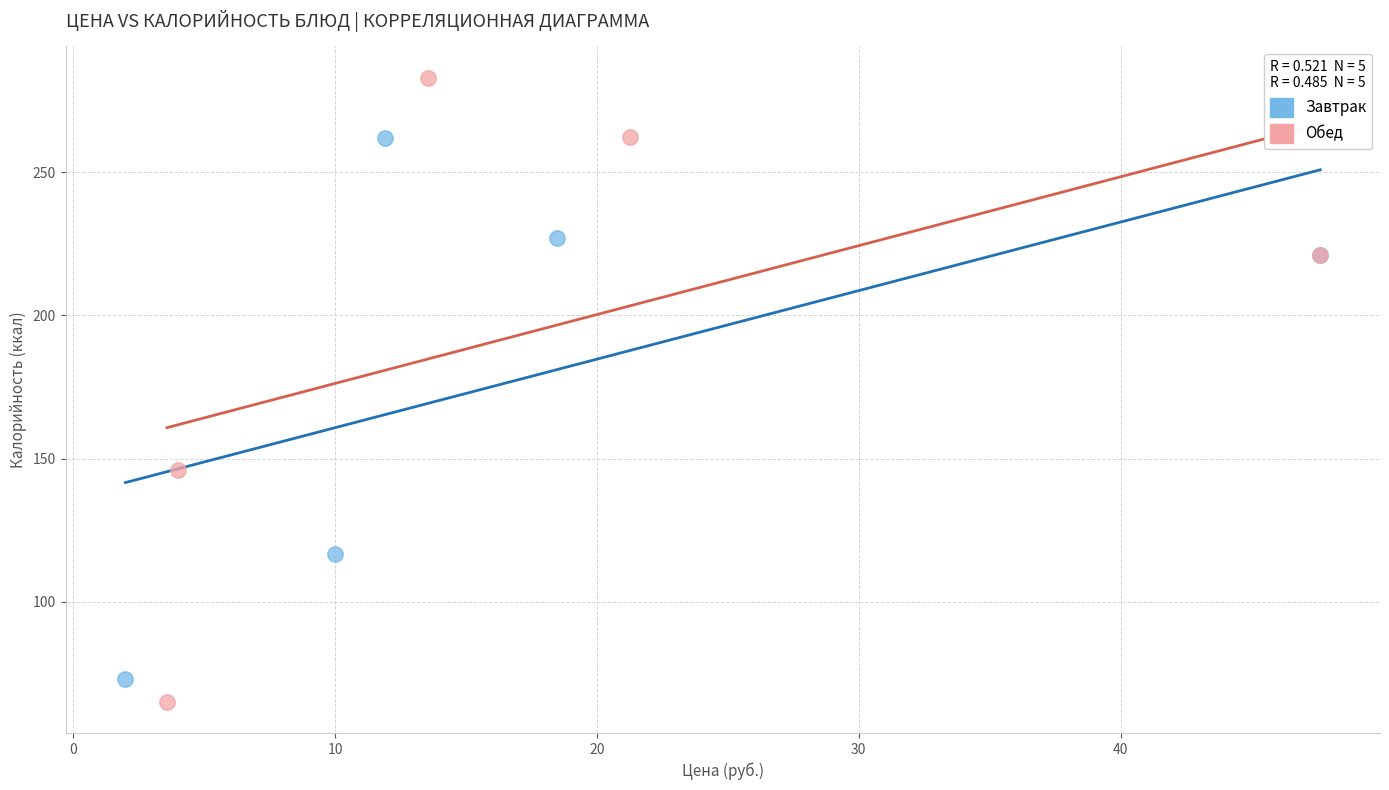

Which series contains the highest Y value?

Обед